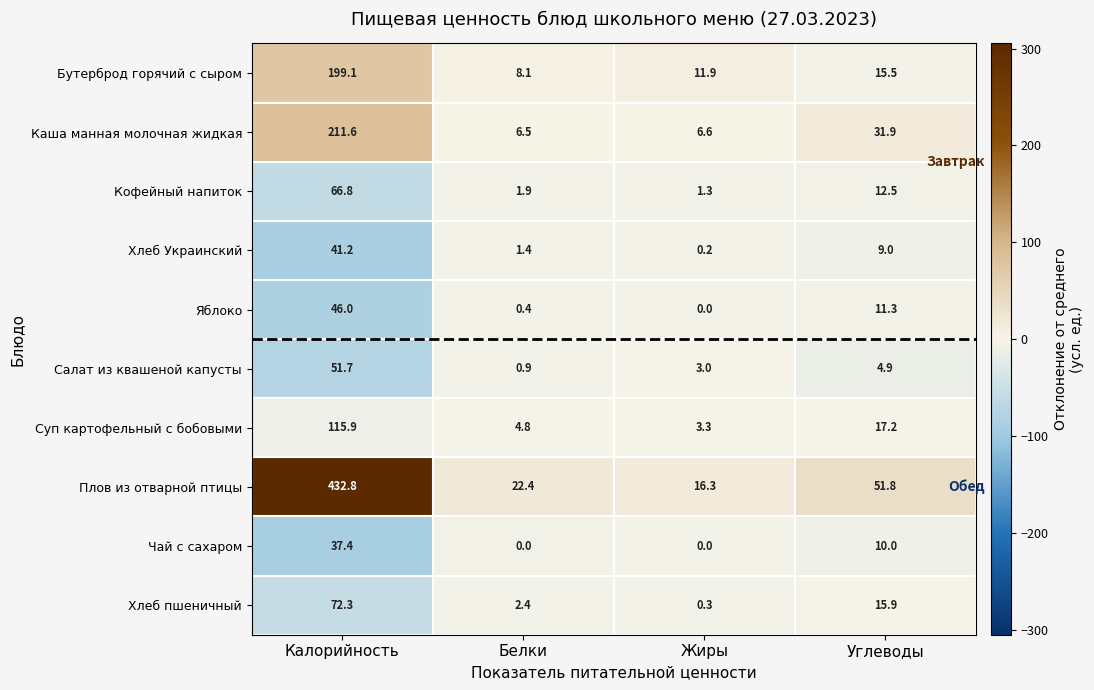

What is the average value of the Салат из квашеной капусты series?

15.1